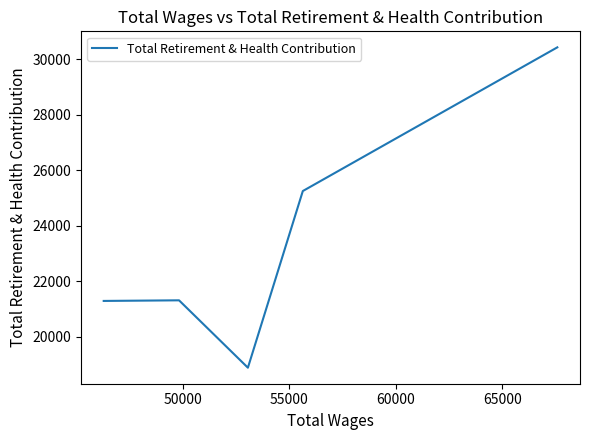

What is the difference between the maximum and minimum values?

11543